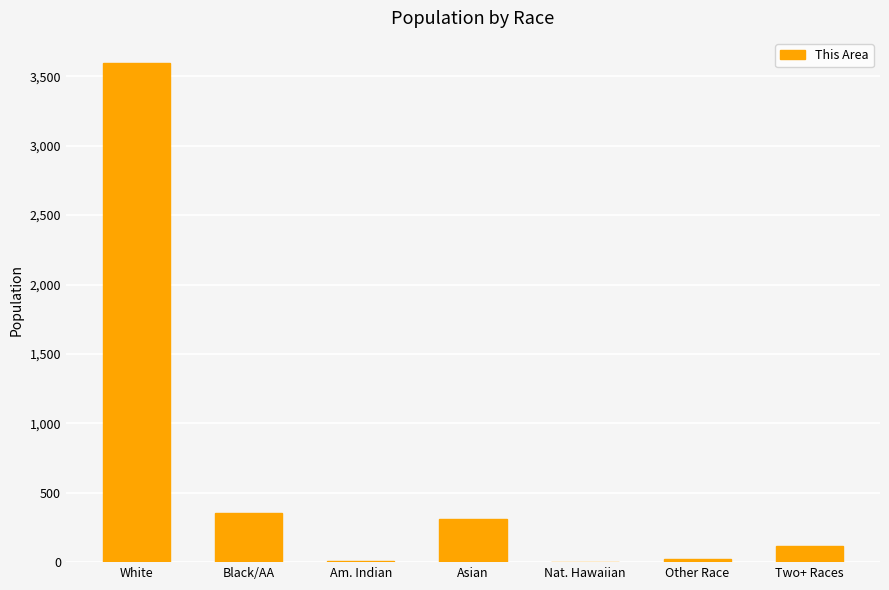

Count the number of data series in this chart.

1